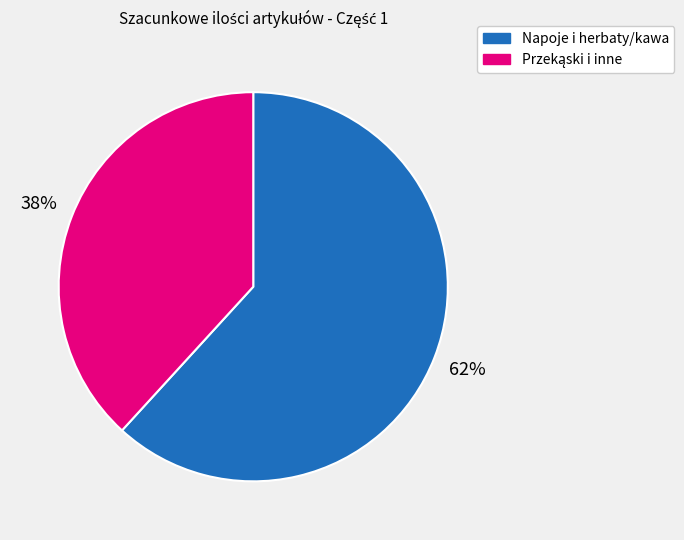

Is Napoje i herbaty/kawa the majority of the pie?

Yes